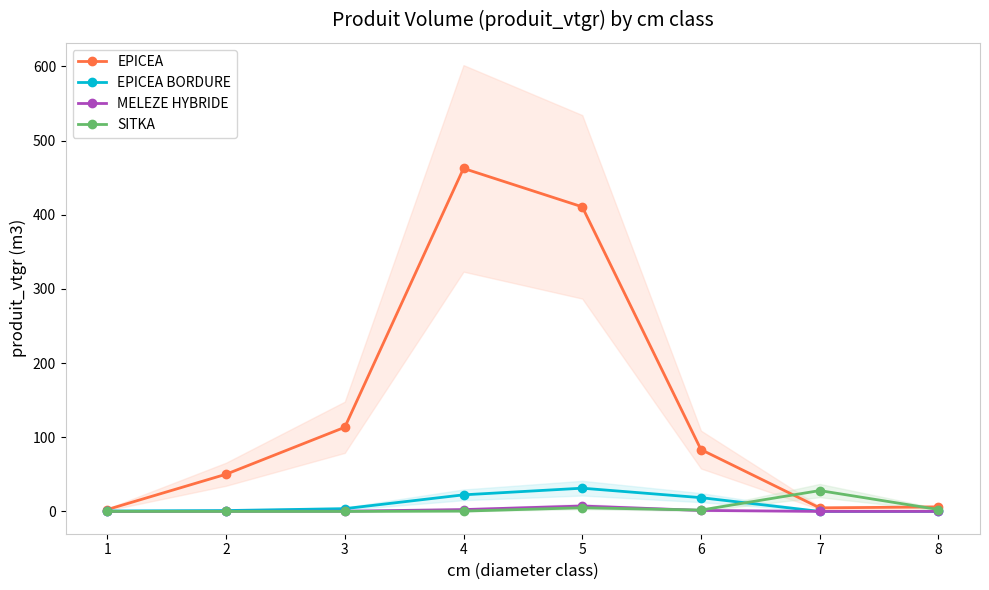

What are all the series names shown in the legend?

EPICEA, EPICEA BORDURE, MELEZE HYBRIDE, SITKA